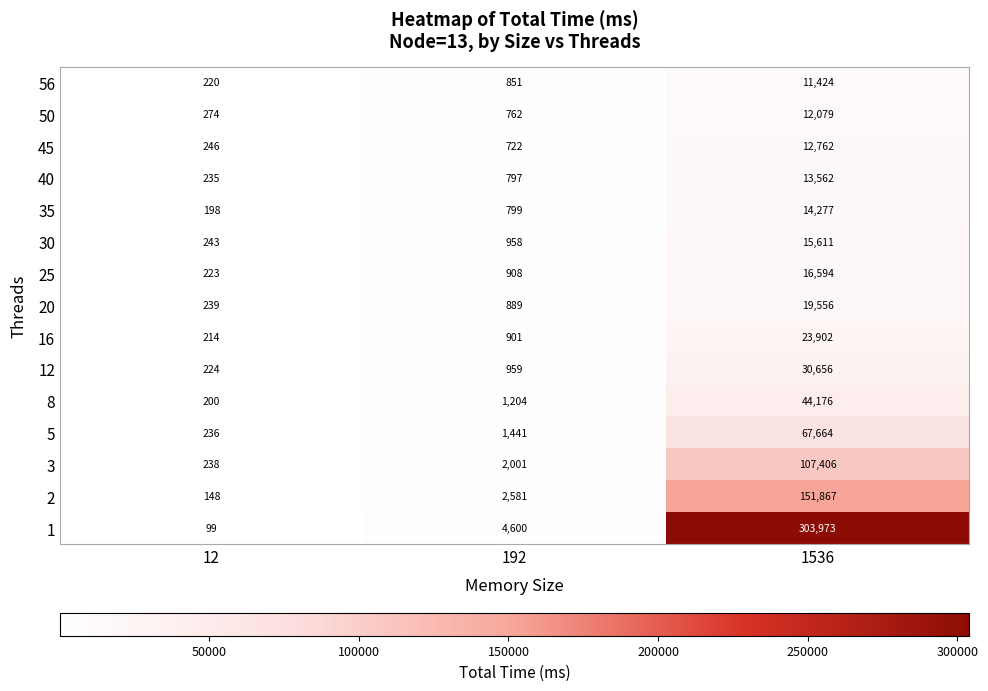

List the labels in order of 25 value, largest first.

1536, 192, 12